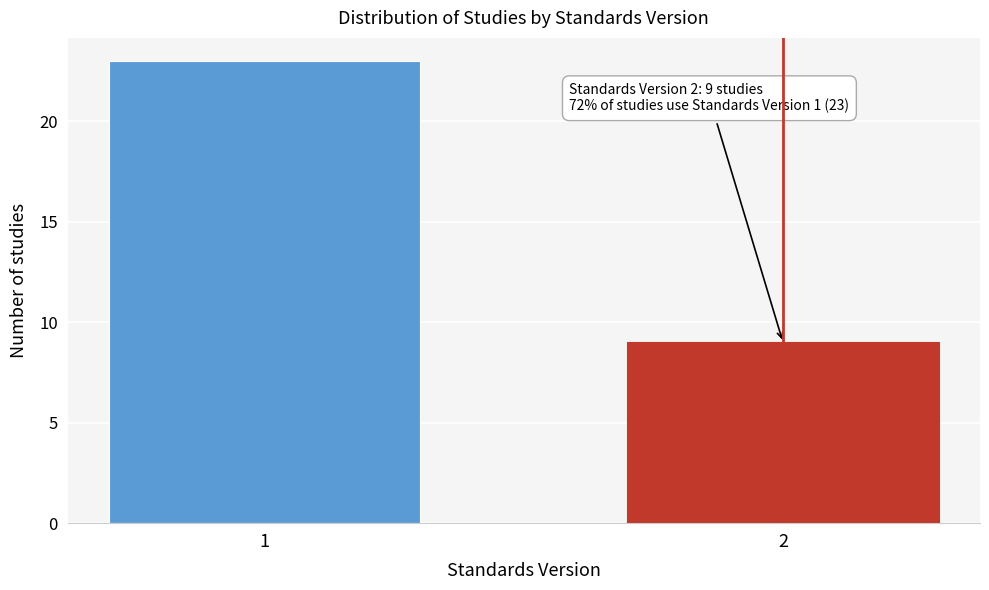

Reading left to right, transcribe all the data shown in this chart.

23	9